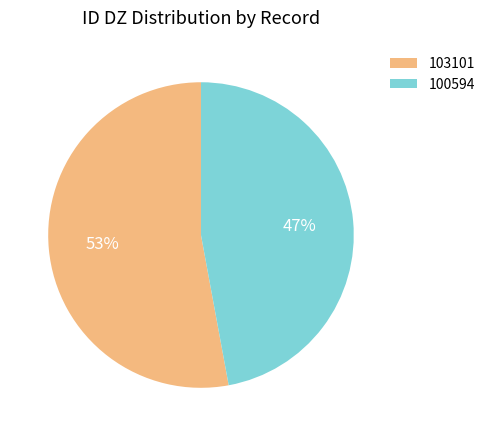

What percentage is the 103101 slice, to the nearest percent?

53%